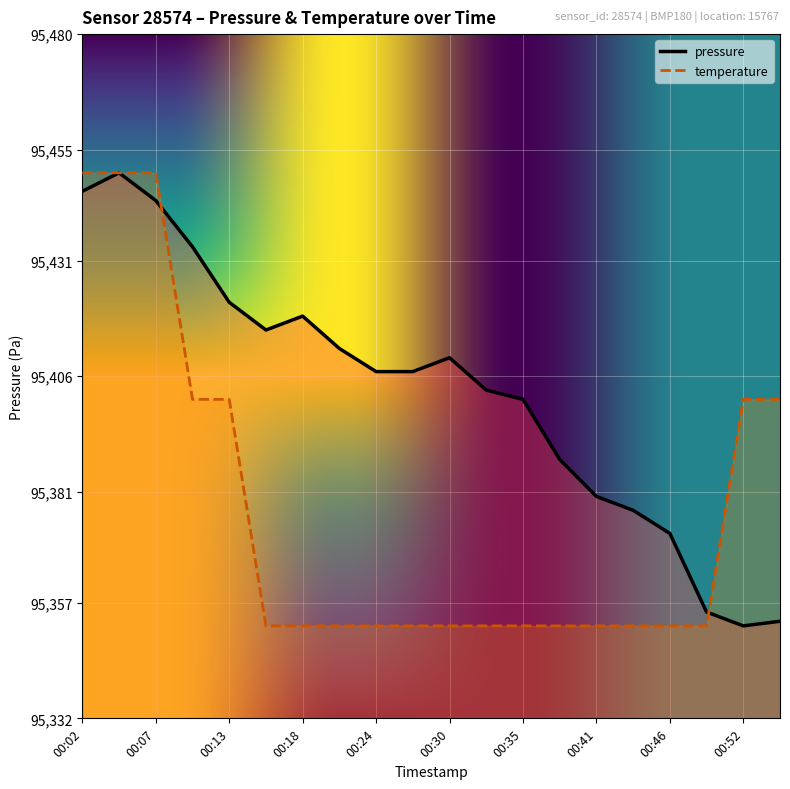

Between 00:27 and 00:38, which is larger?

00:27